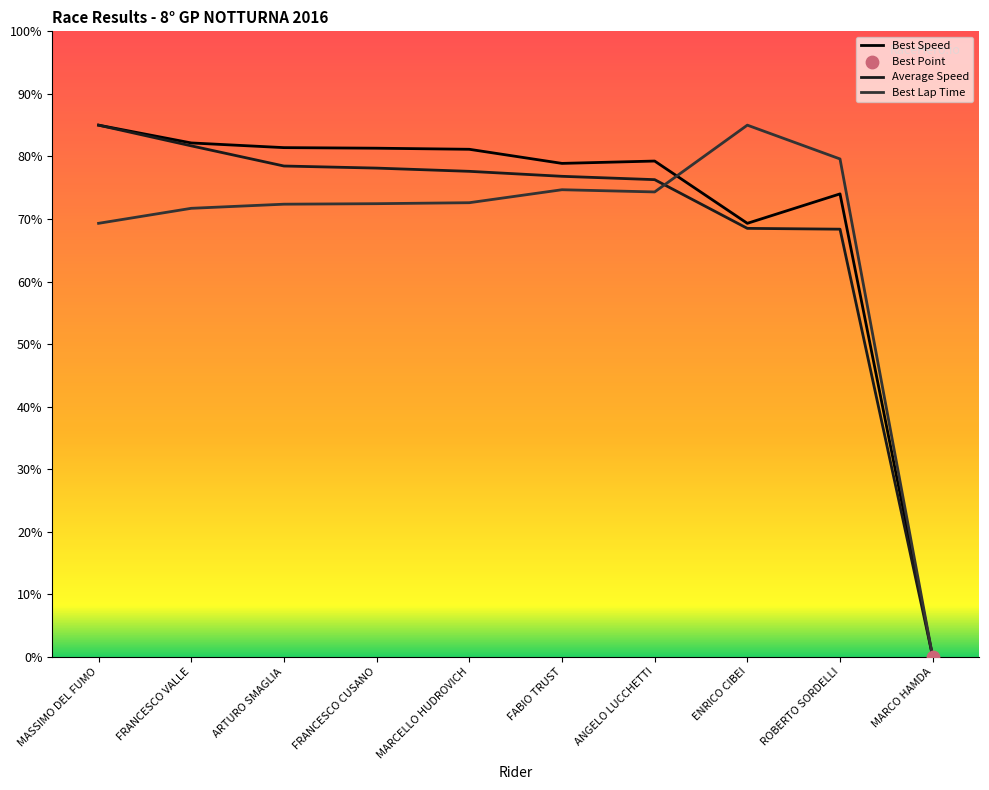

What position from the left is ROBERTO SORDELLI?

9